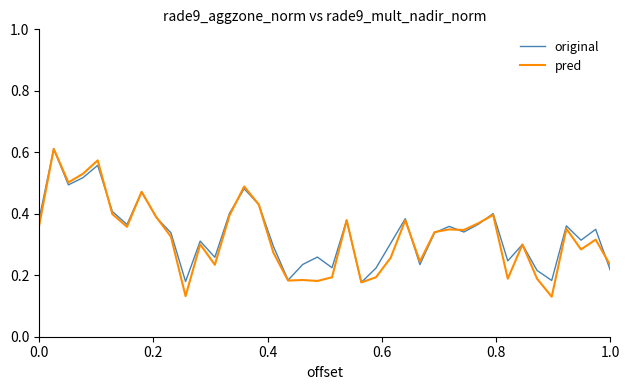

Which series has the widest spread of values?

pred